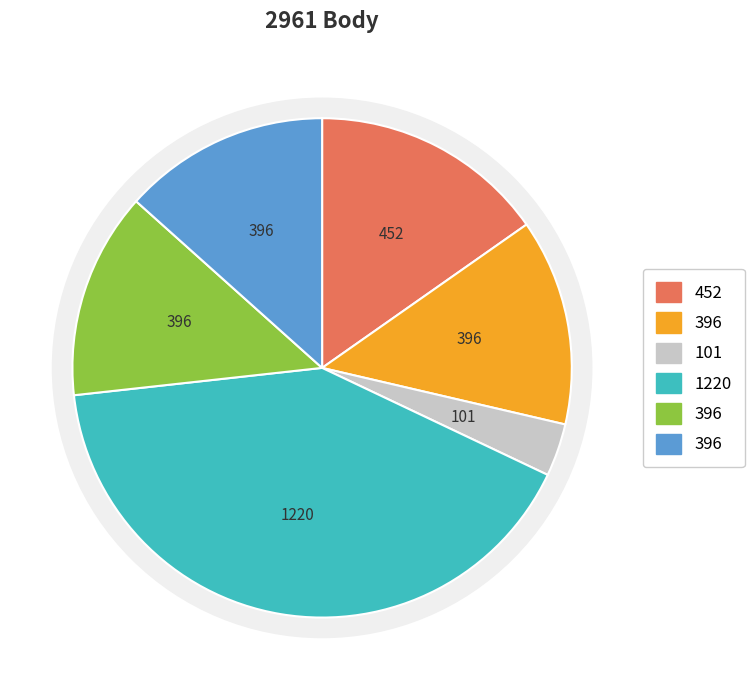

The 111204 slice represents 25% of the pie. True or false?

False